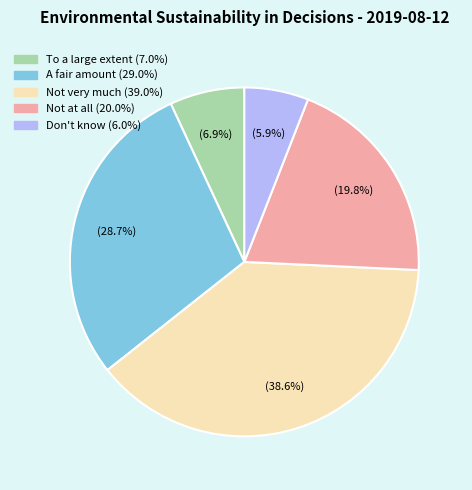

Does Not very much represent more than half of the total?

No